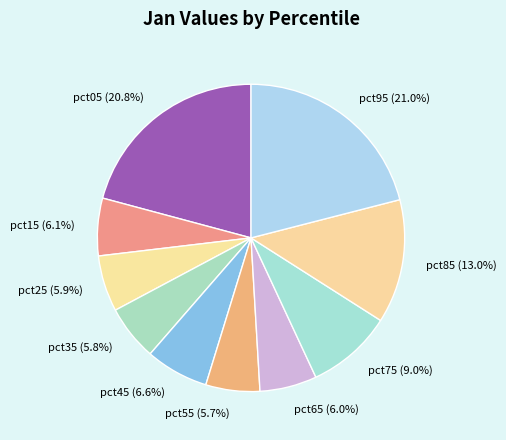

To the nearest percent, what is the average slice percentage?

10%